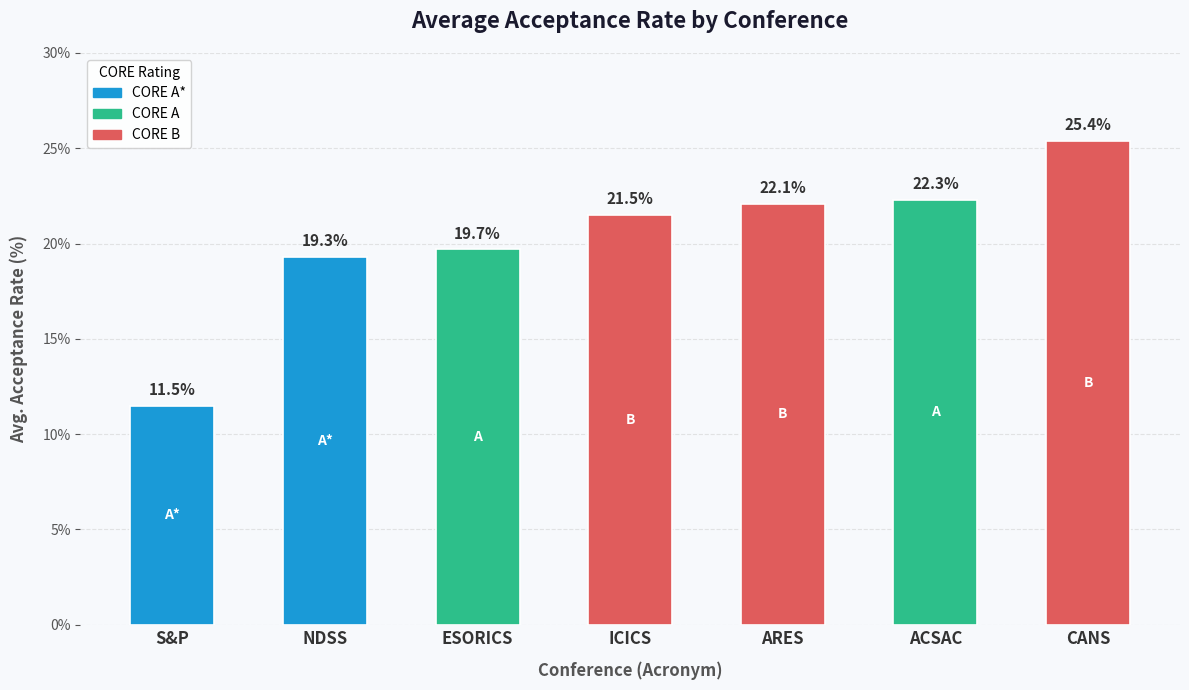

What is the minimum value shown in the chart?

11.5